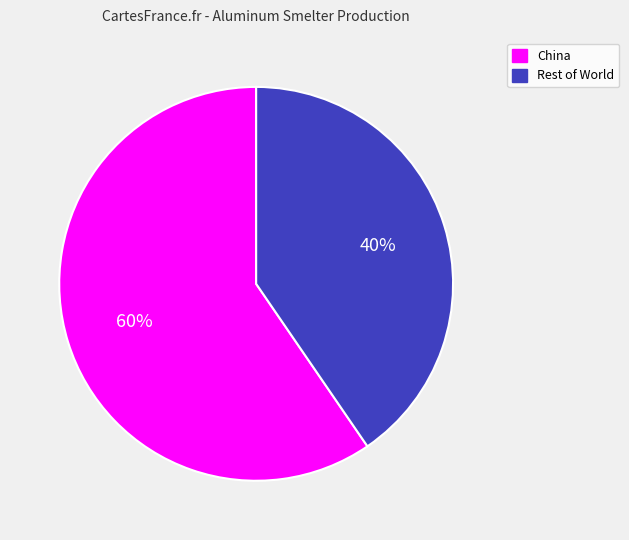

Is there a majority slice in this chart?

Yes